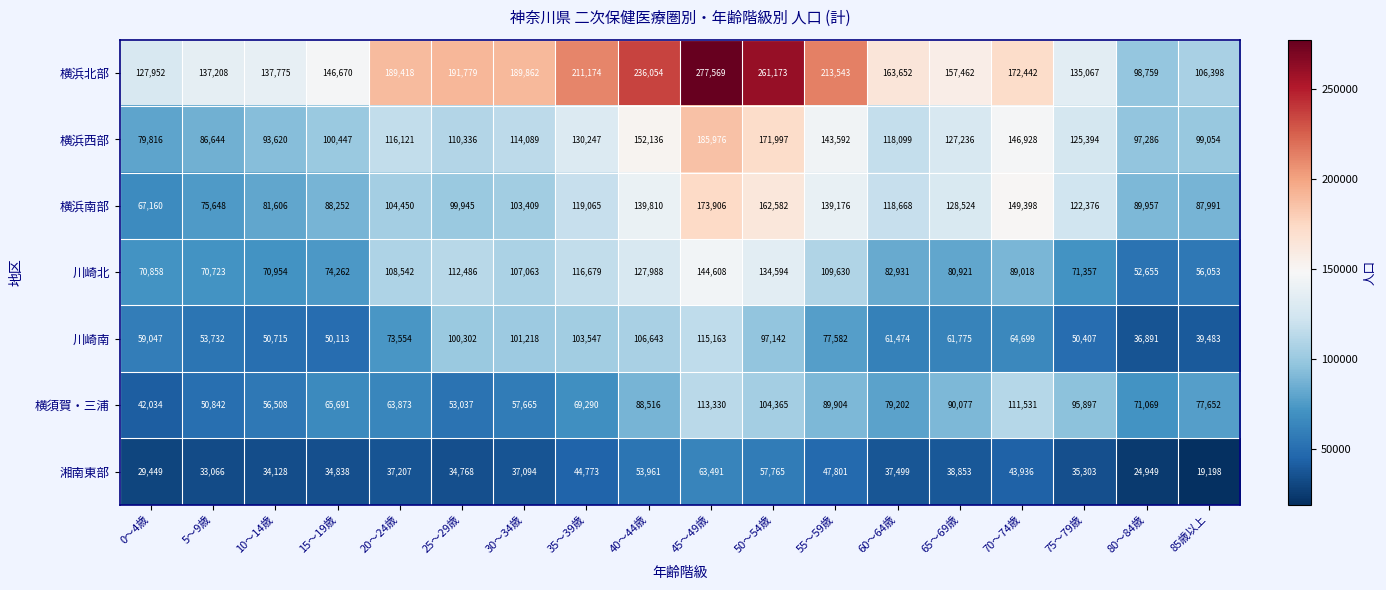

Rank the categories by 横須賀・三浦 value from lowest to highest.

0～4歳, 5～9歳, 25～29歳, 10～14歳, 30～34歳, 20～24歳, 15～19歳, 35～39歳, 80～84歳, 85歳以上, 60～64歳, 40～44歳, 55～59歳, 65～69歳, 75～79歳, 50～54歳, 70～74歳, 45～49歳